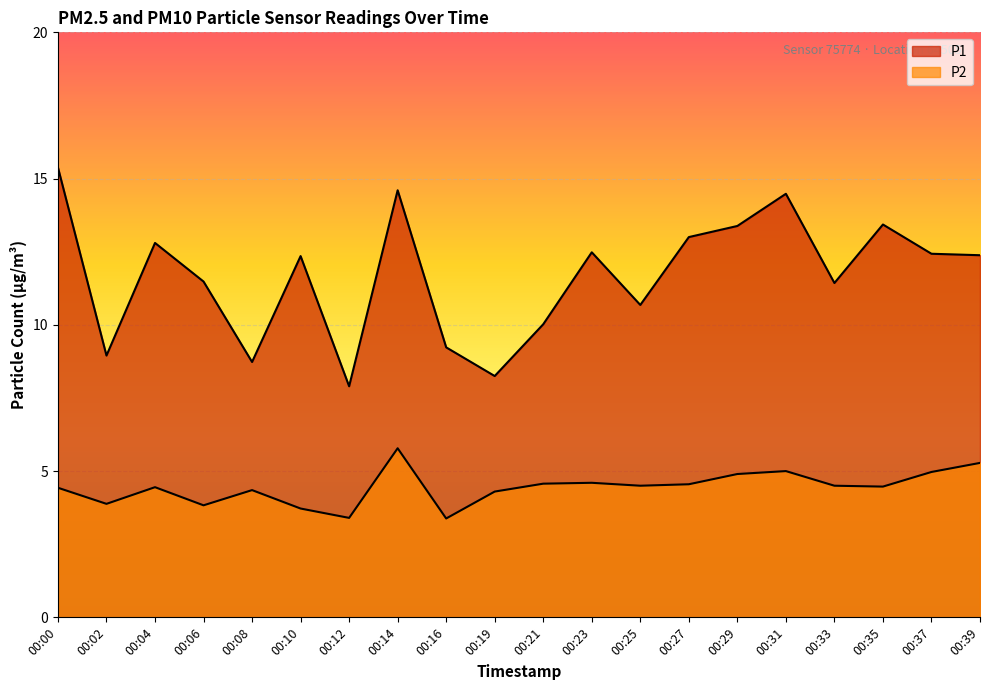

At how many categories does at least one series exceed 8?

19